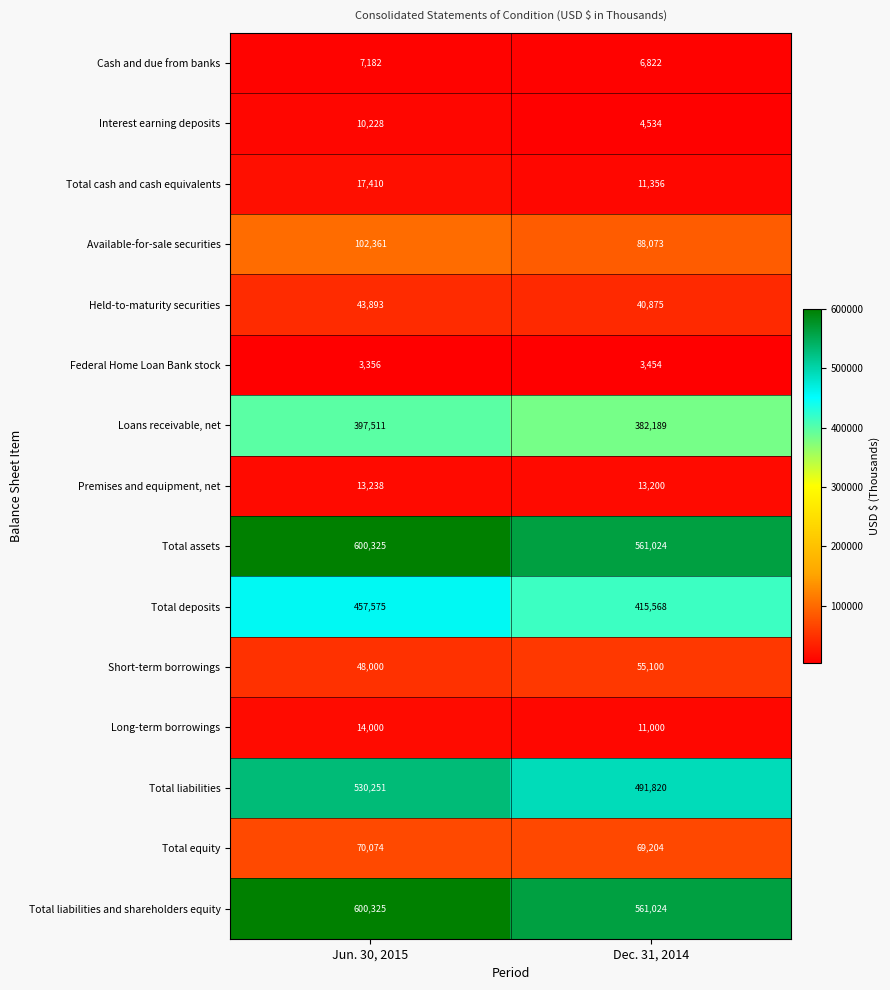

Rank the categories by Total liabilities value from highest to lowest.

Jun. 30, 2015, Dec. 31, 2014